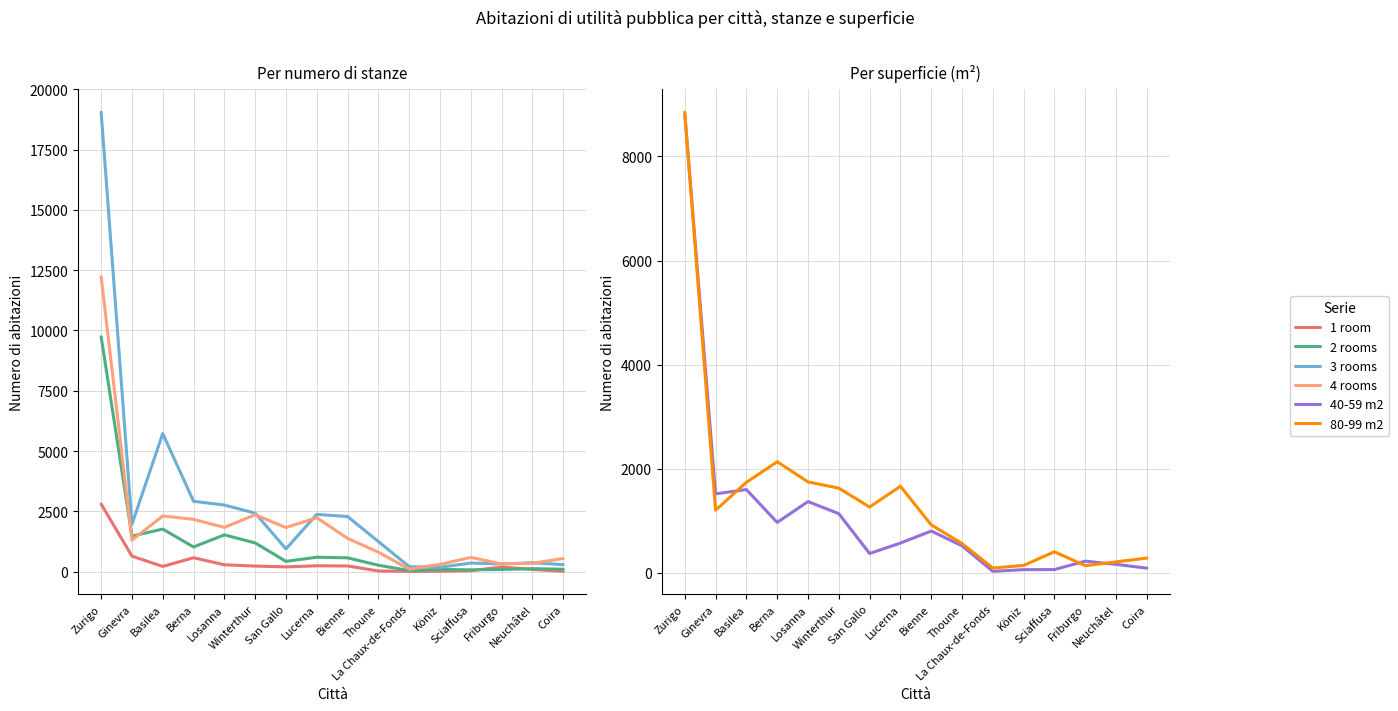

How many series are shown in this chart?

6